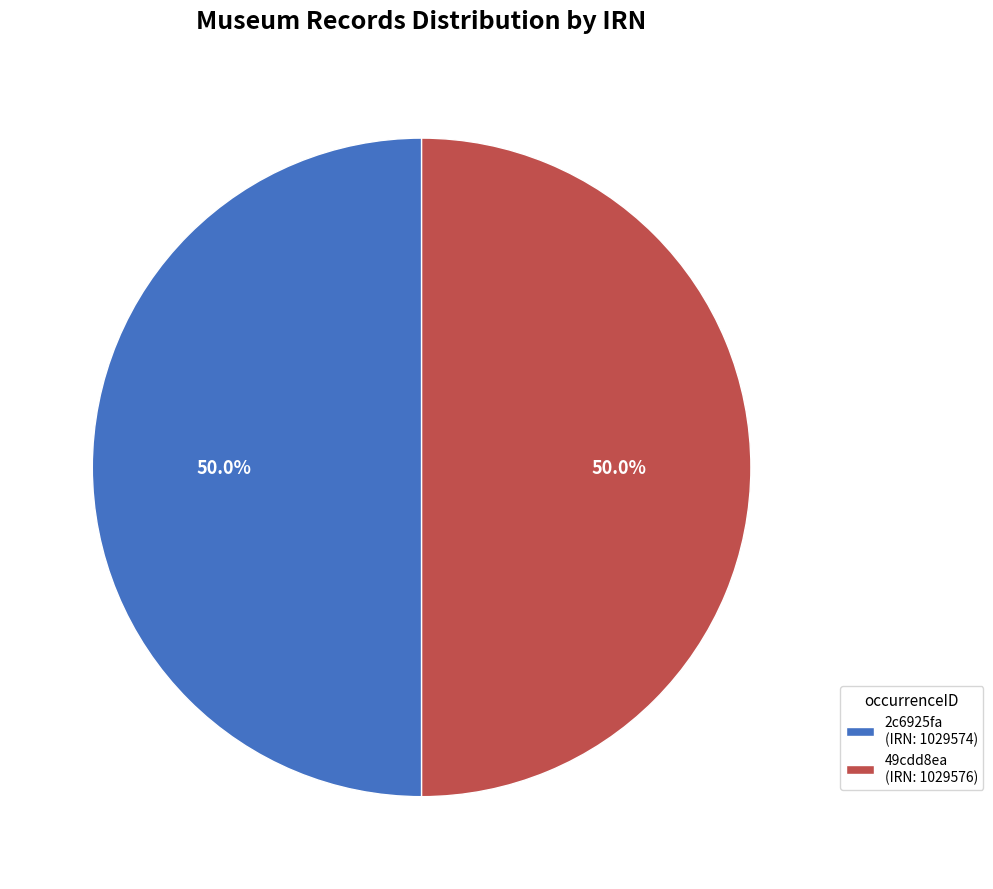

How much of the chart is everything except 49cdd8ea (IRN: 1029576)?

50.0%